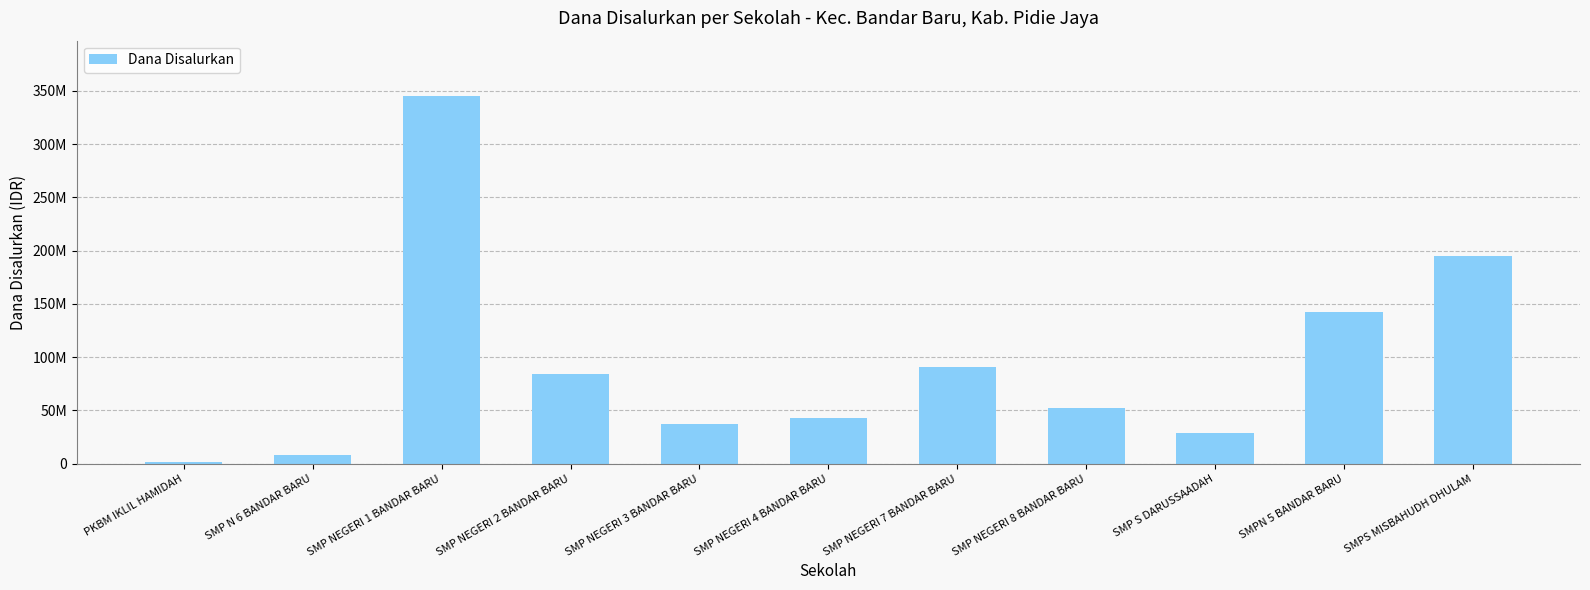

Are the bars horizontal?

No